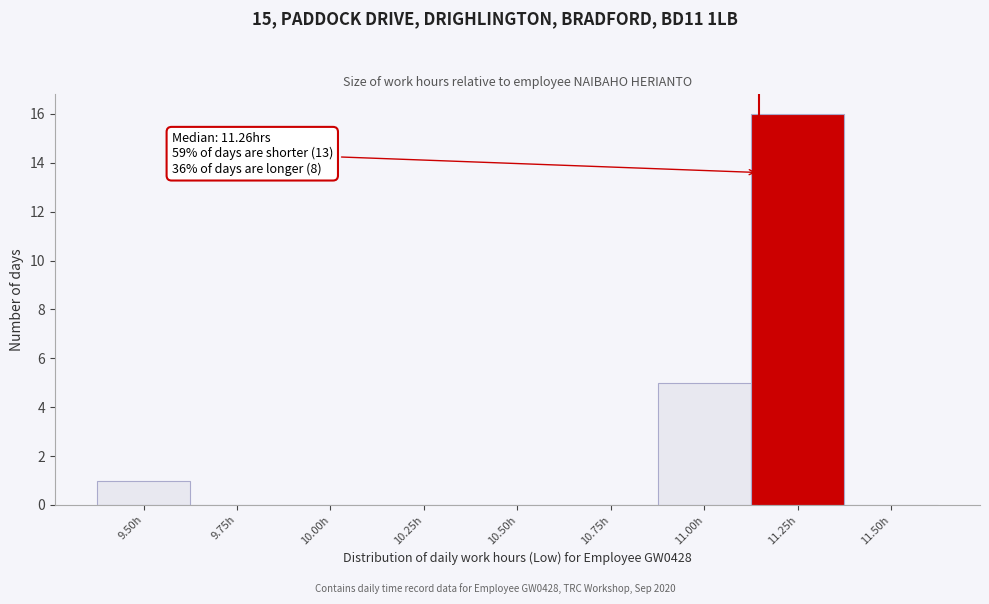

Reading left to right, transcribe all the data shown in this chart.

9.50h=1	9.75h=0	10.00h=0	10.25h=0	10.50h=0	10.75h=0	11.00h=5	11.25h=16	11.50h=0